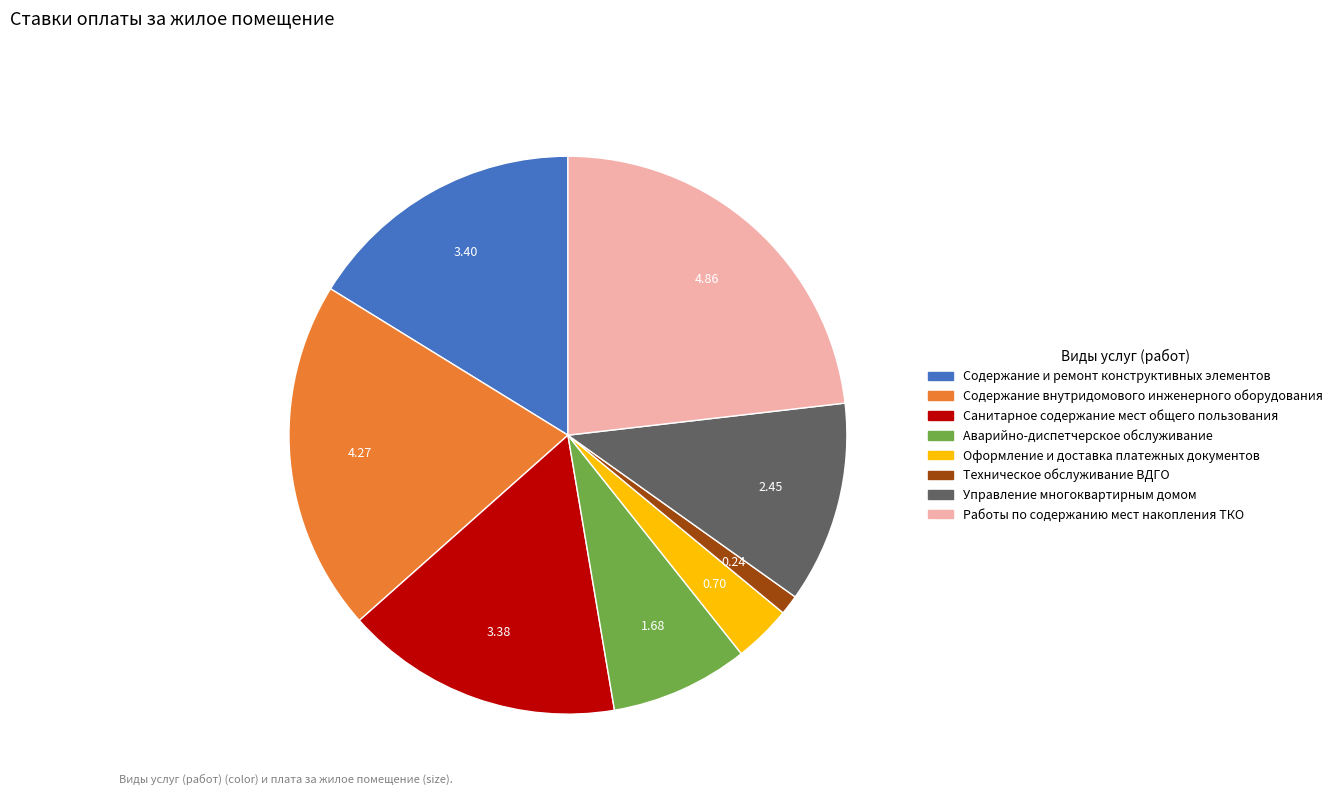

How many segments does this pie chart have?

8